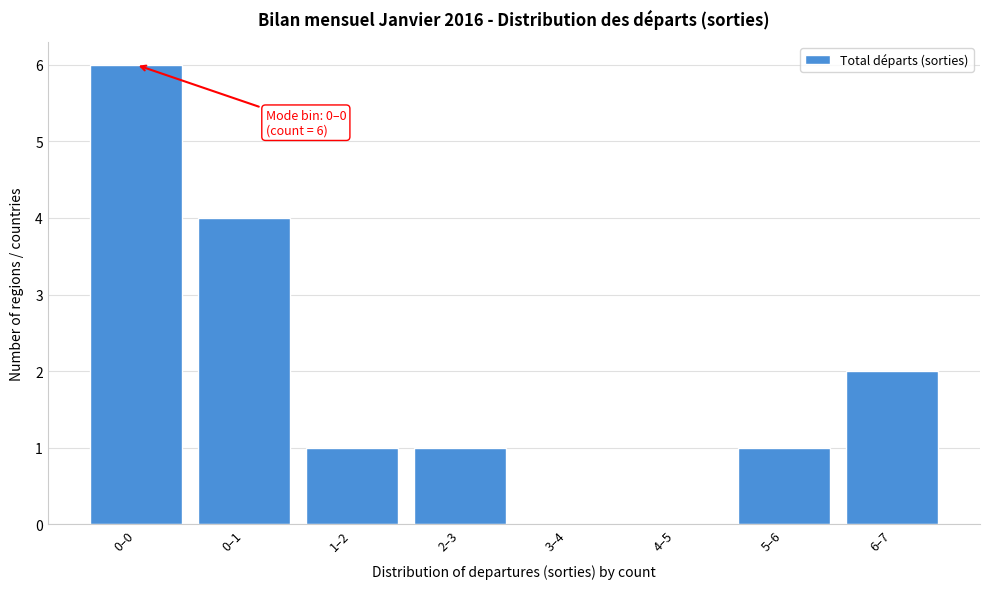

Reading right to left, transcribe all the data shown in this chart.

6–7=2	5–6=1	4–5=0	3–4=0	2–3=1	1–2=1	0–1=4	0–0=6